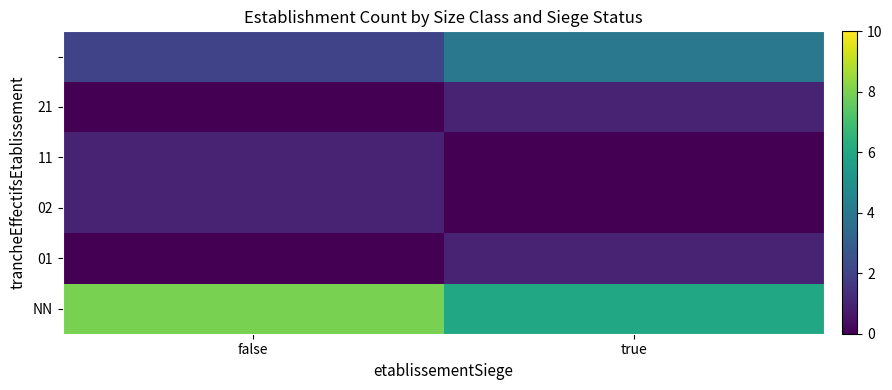

Which has a higher value, true or false?

false